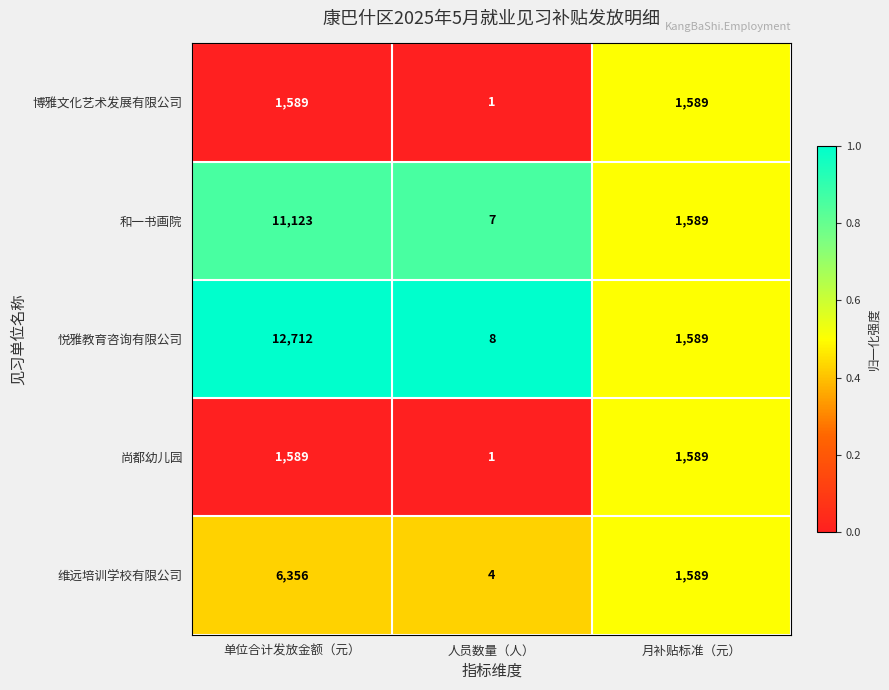

At which label is 和一书画院 closest to 5565?

月补贴标准（元）